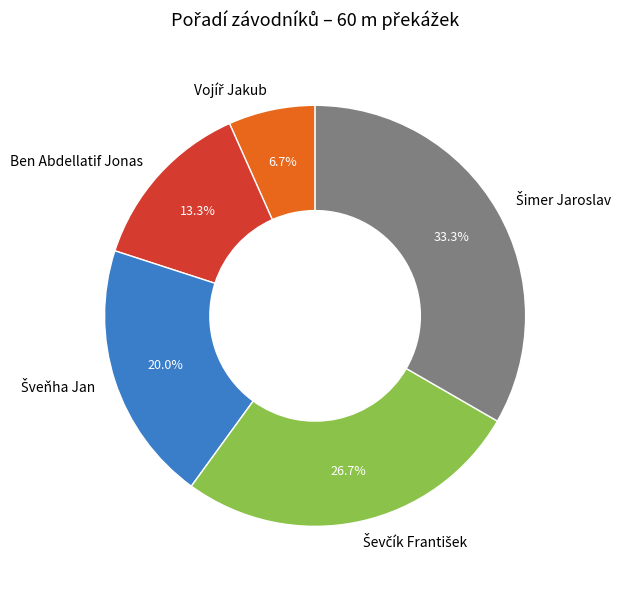

Does any single category account for the majority?

No